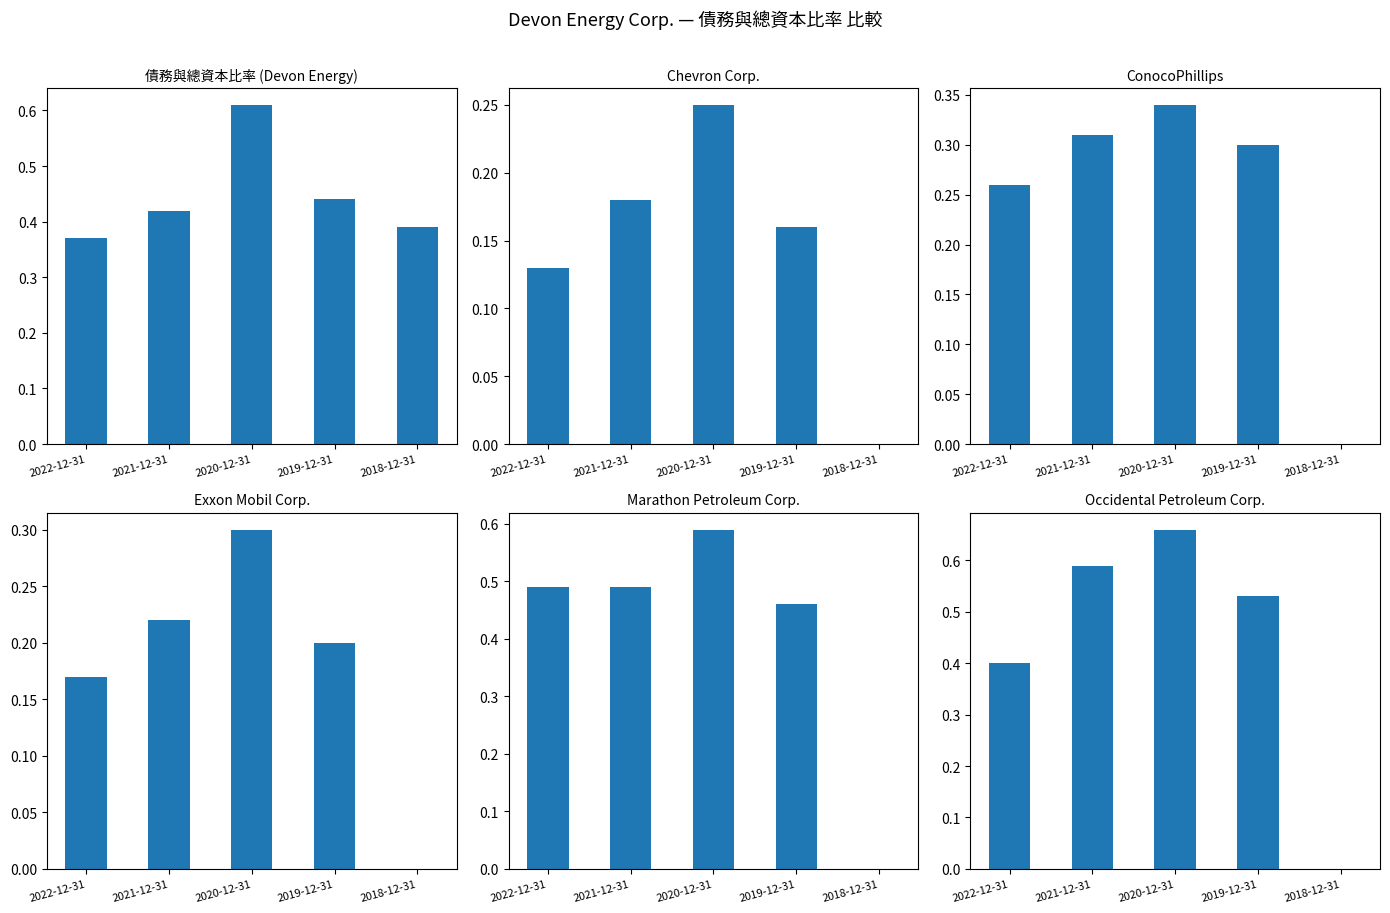

Count the number of data series in this chart.

6